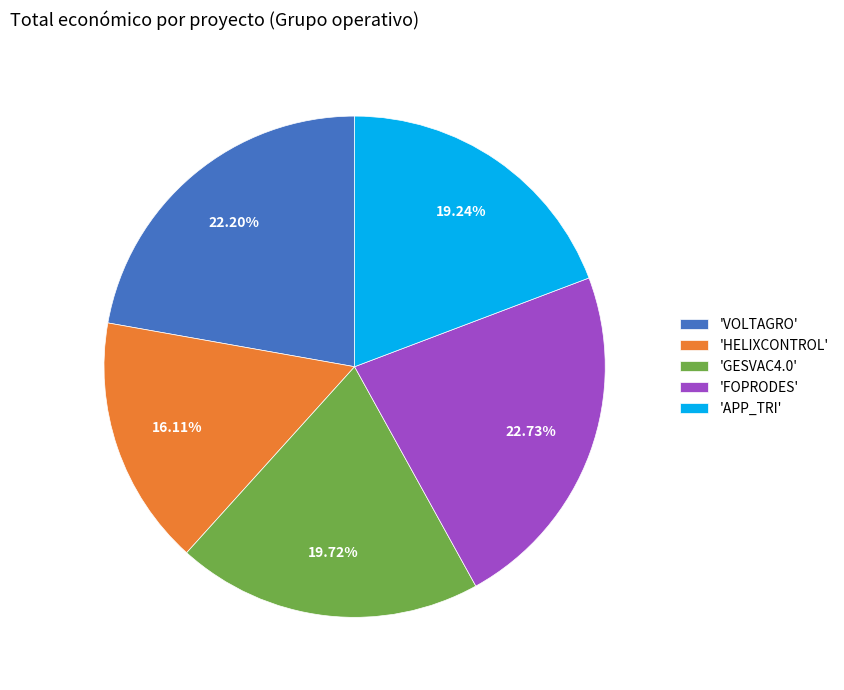

Between 'APP_TRI' and 'FOPRODES', which is larger?

'FOPRODES'